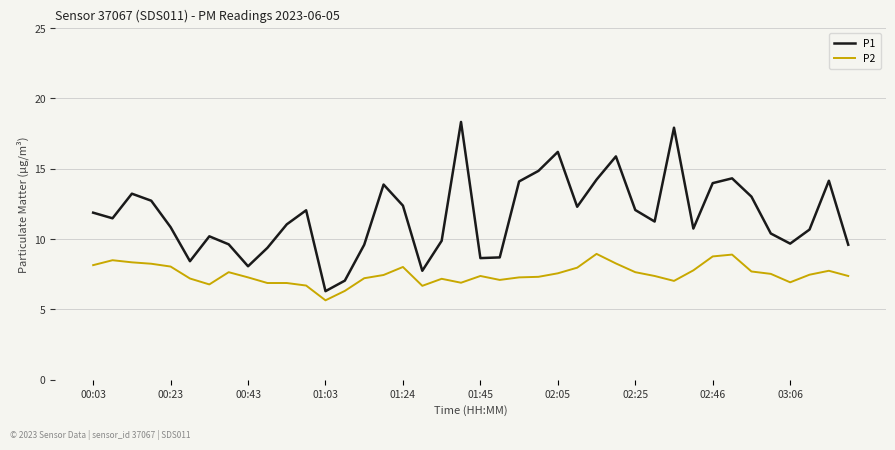

True or false: P1 and P2 intersect in this chart.

False